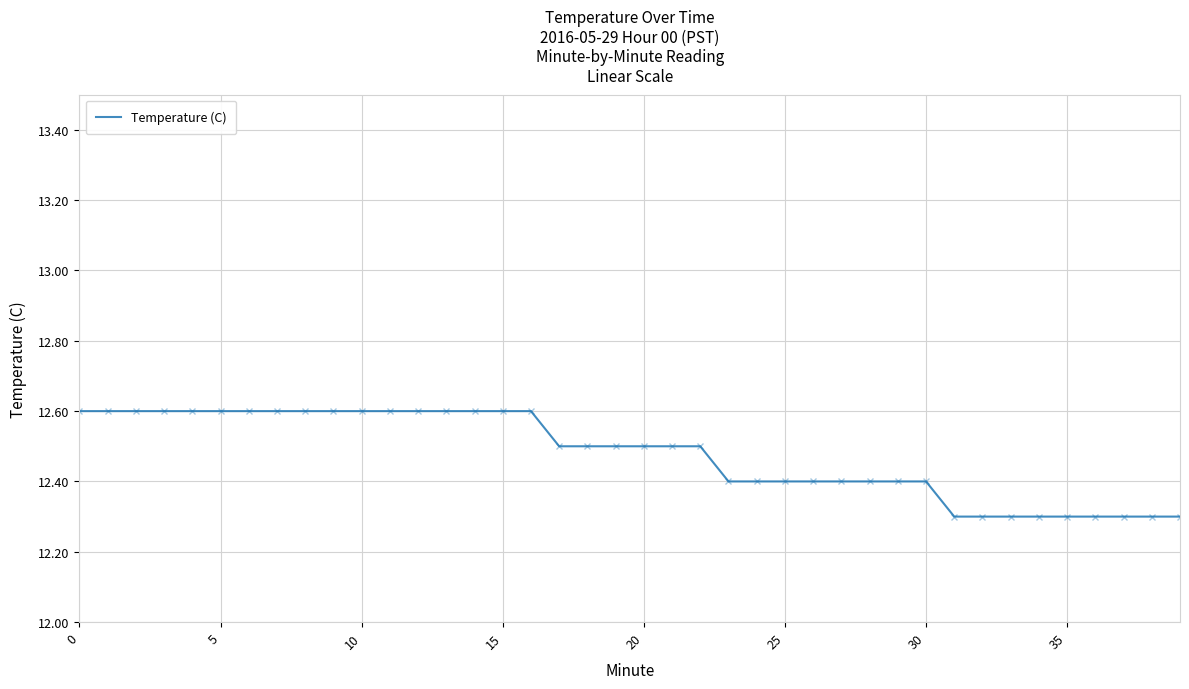

What is the smallest value displayed?

12.3